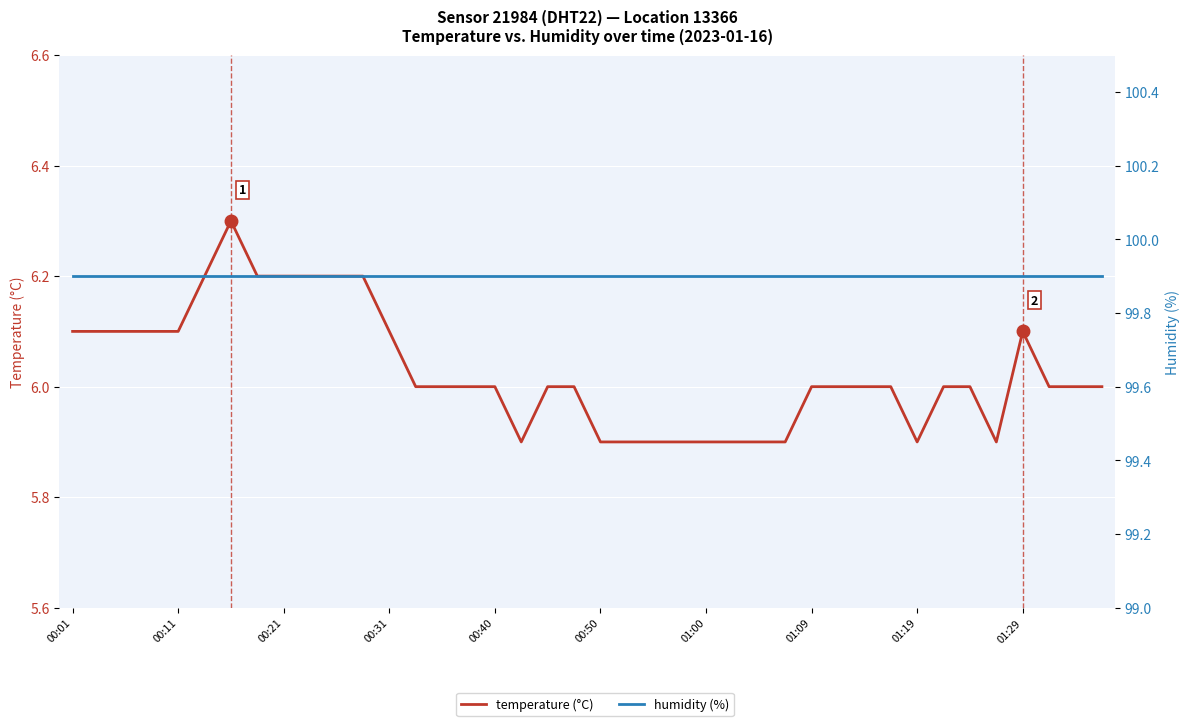

At which label is humidity (%) closest to 99?

00:01